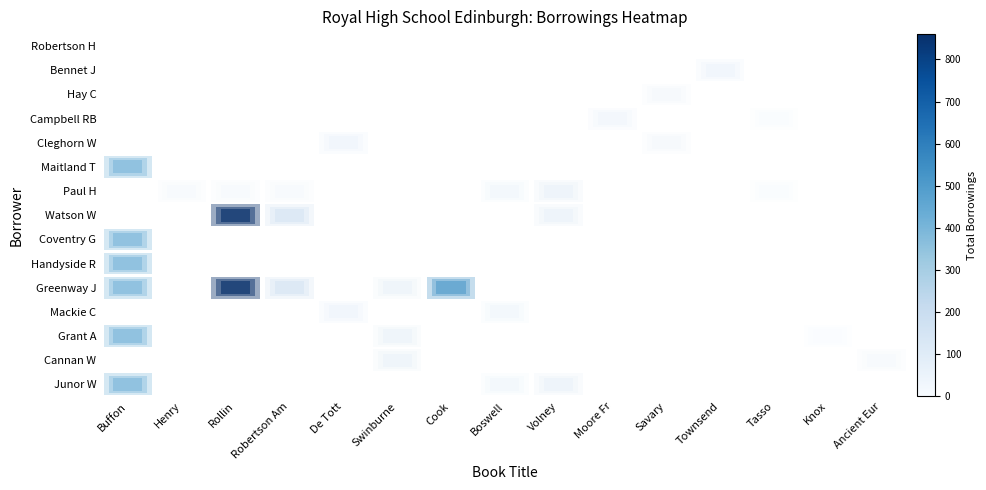

Is the value of row_6 at Tasso greater than the value of row_8 at Cook?

No